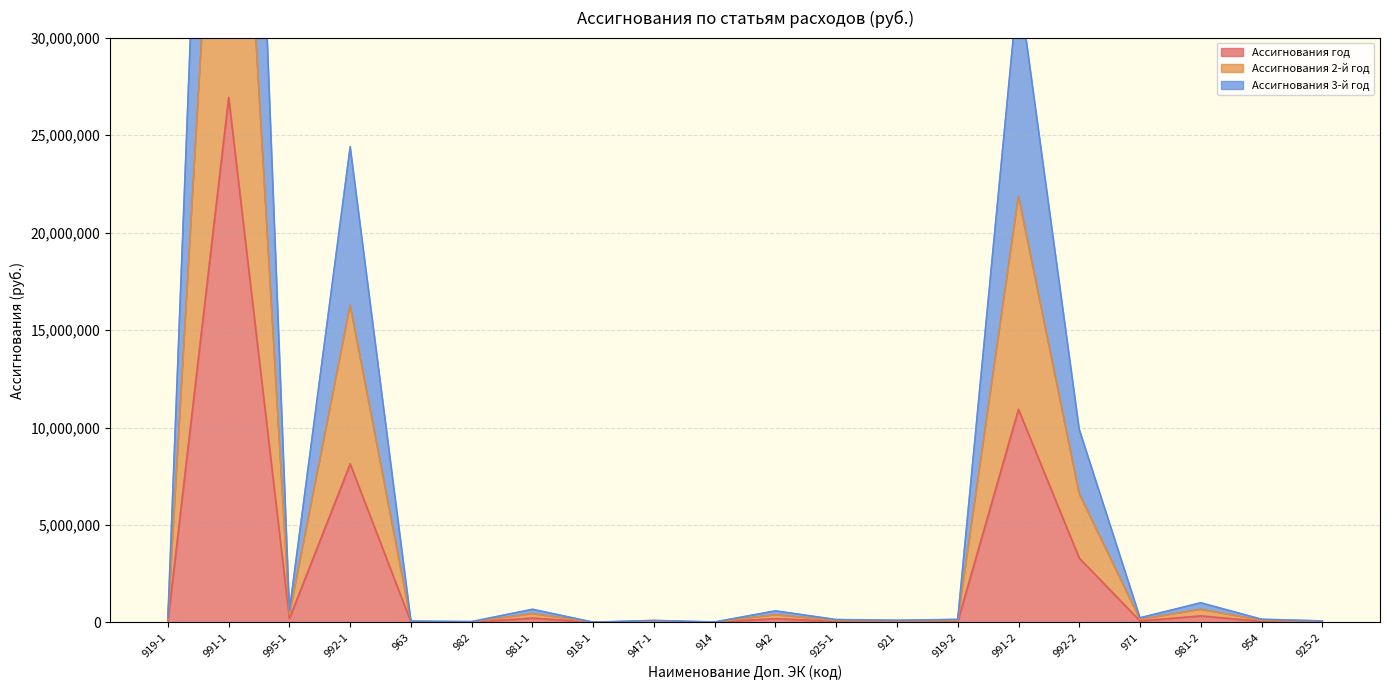

Rank the series by their maximum value, from lowest to highest.

Ассигнования год, Ассигнования 2-й год, Ассигнования 3-й год